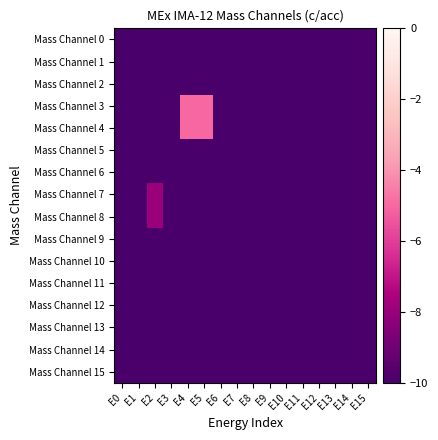

Which label corresponds to the largest value in the chart?

E4